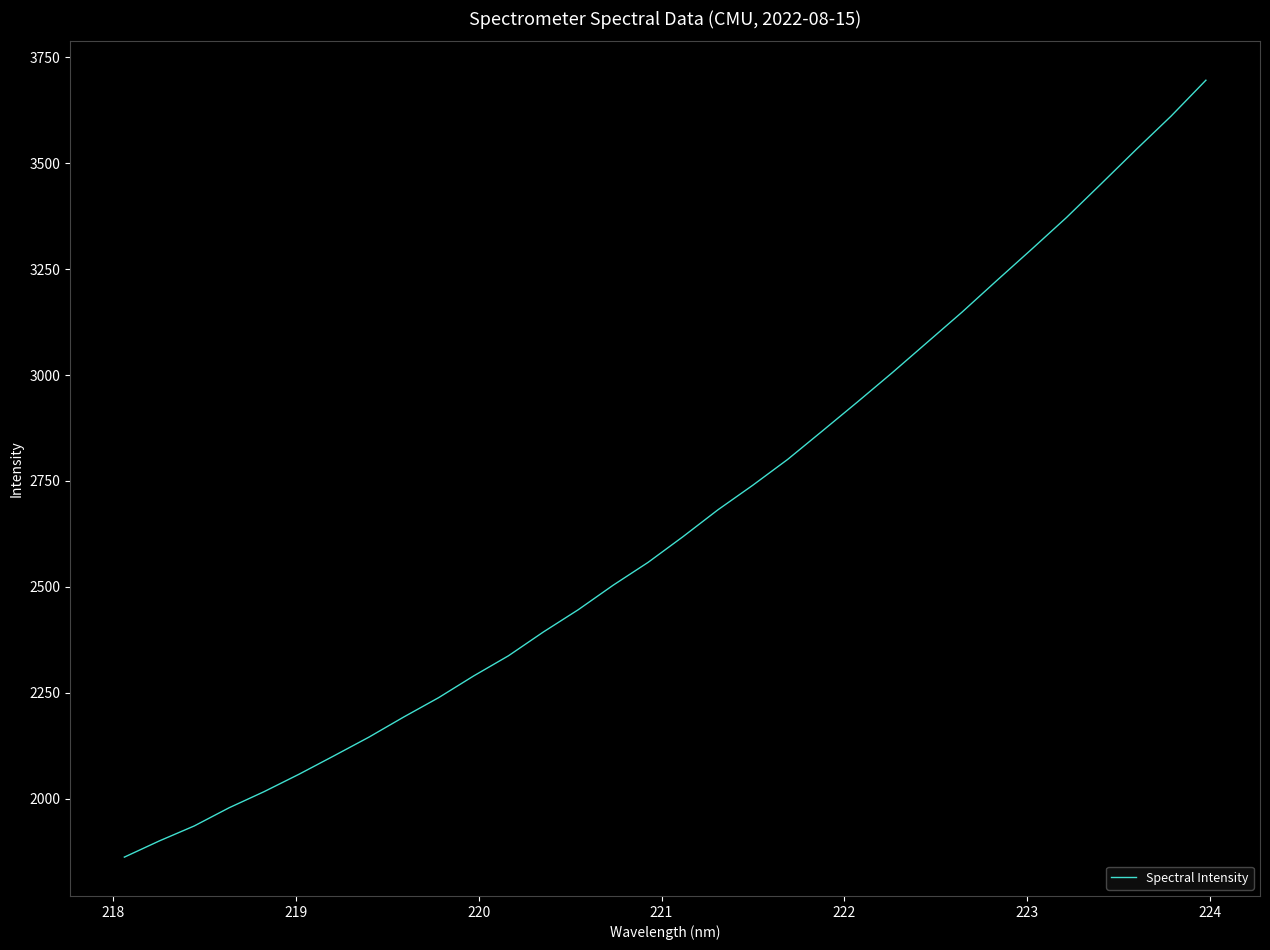

What is the difference between the maximum and minimum values?

1834.0